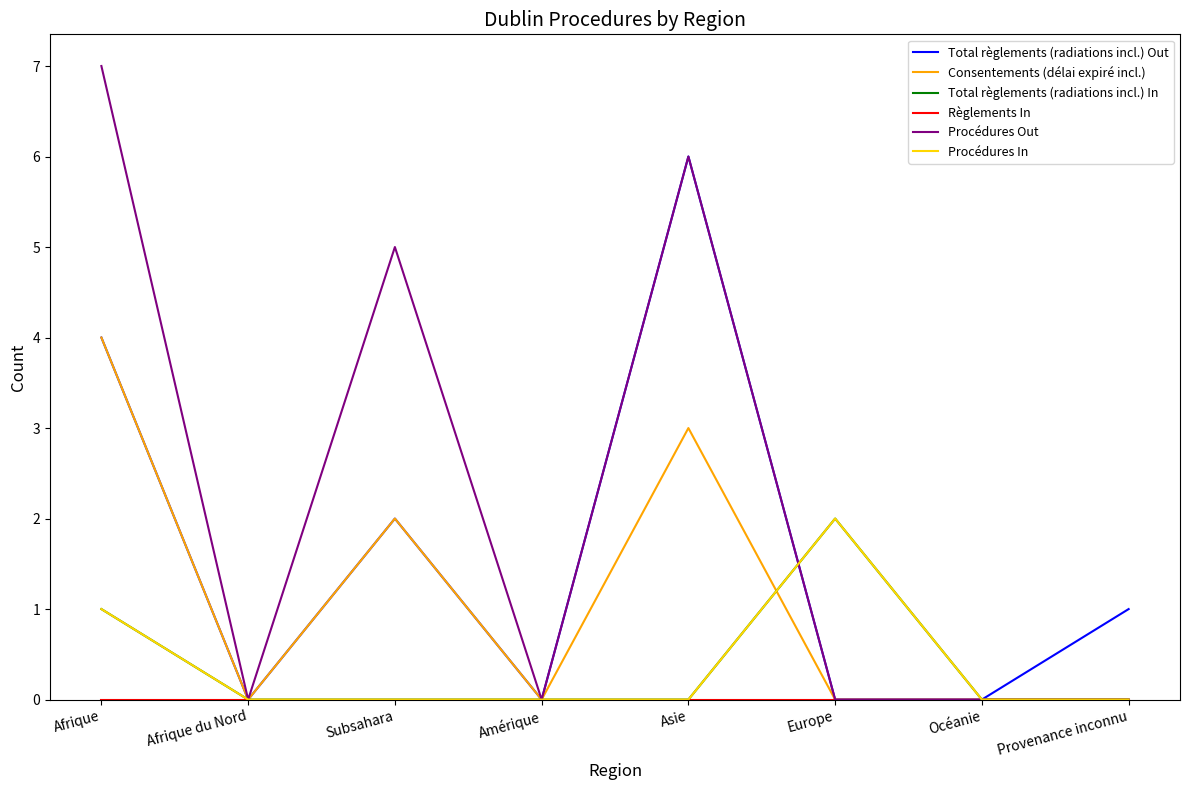

Does the chart have visible grid lines?

No